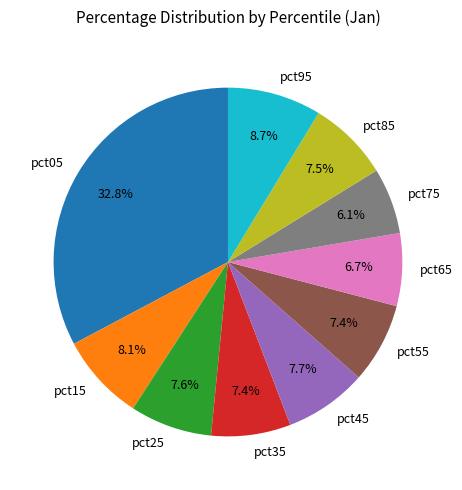

To the nearest percent, what is the difference between the largest and smallest slice percentages?

27%